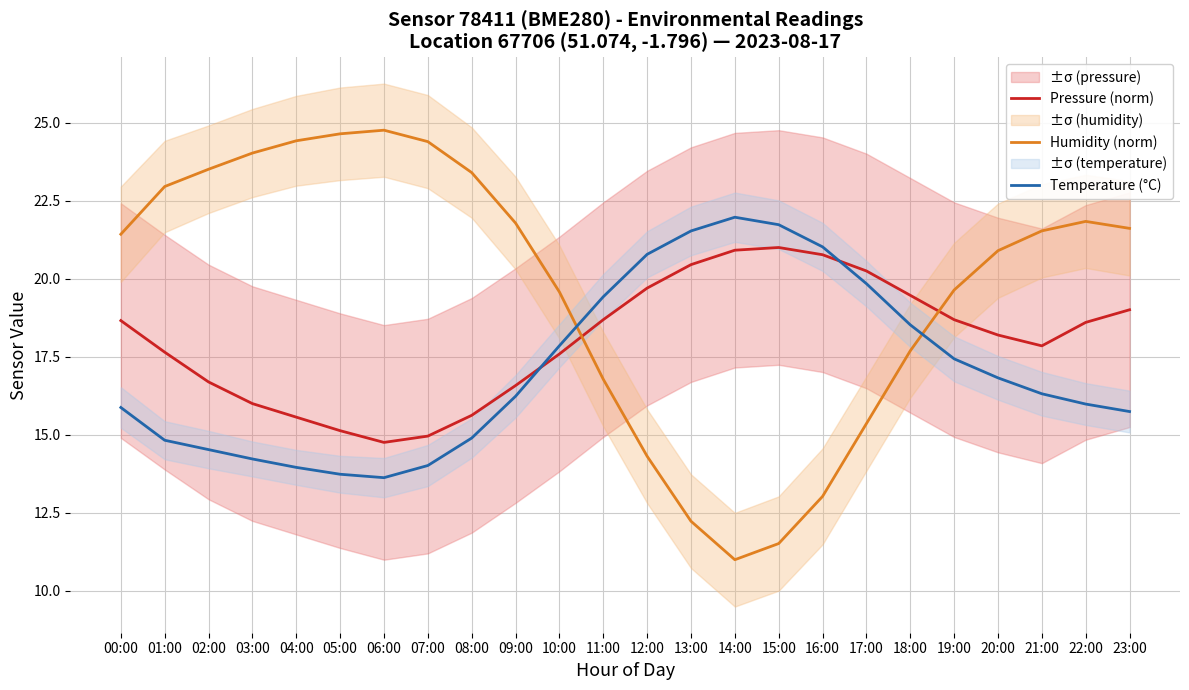

List the labels in order of Pressure (norm) value, smallest first.

06:00, 07:00, 05:00, 04:00, 08:00, 03:00, 09:00, 02:00, 10:00, 01:00, 21:00, 20:00, 22:00, 00:00, 11:00, 19:00, 23:00, 18:00, 12:00, 17:00, 13:00, 16:00, 14:00, 15:00